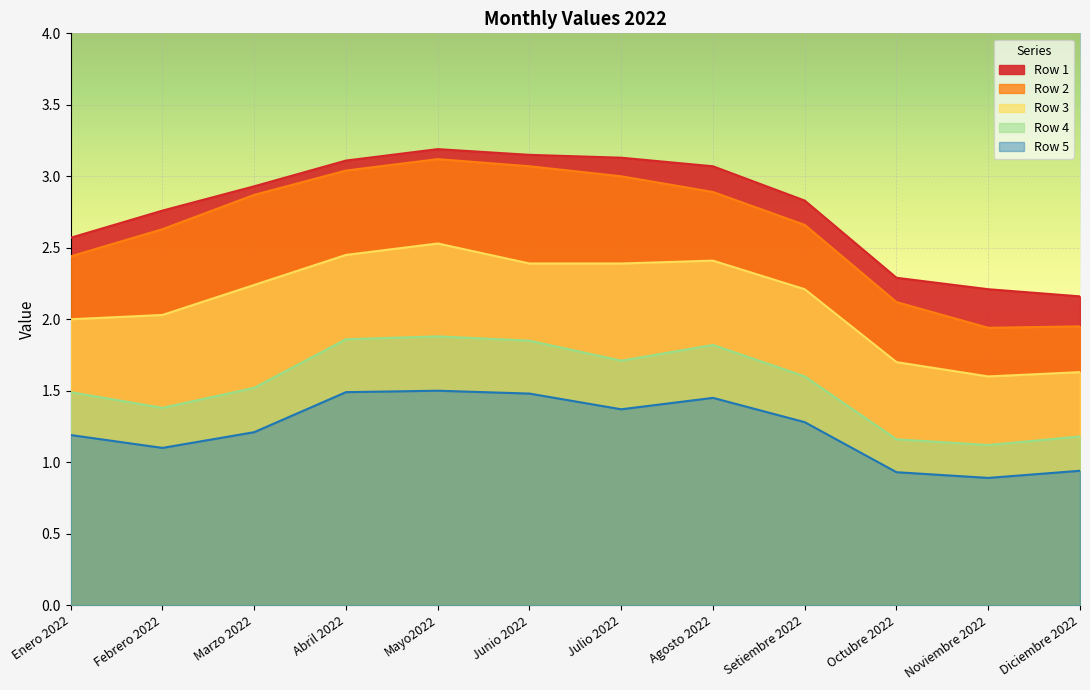

How many series are shown in this chart?

5